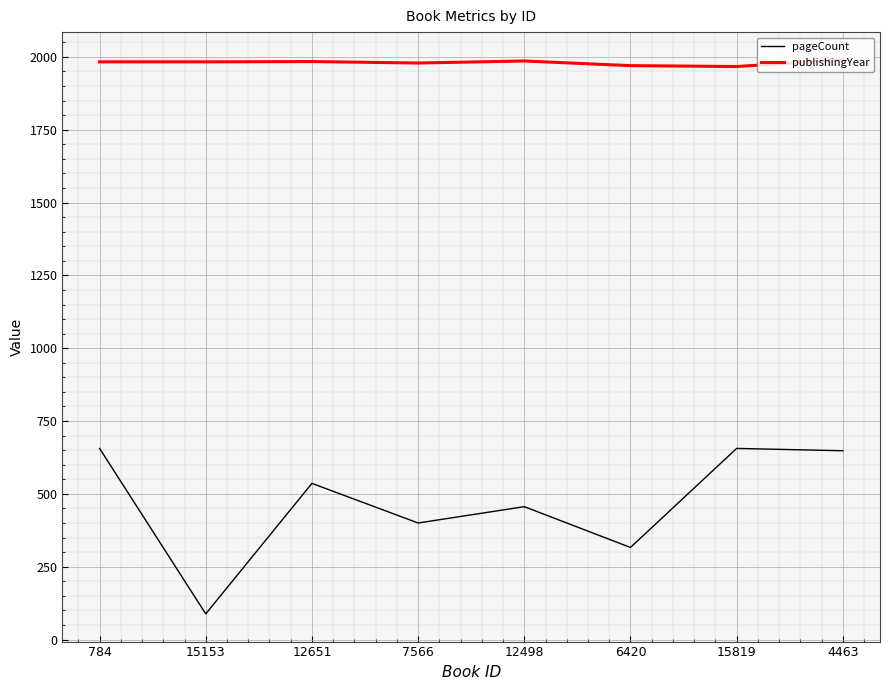

True or false: publishingYear and pageCount cross at least once.

False